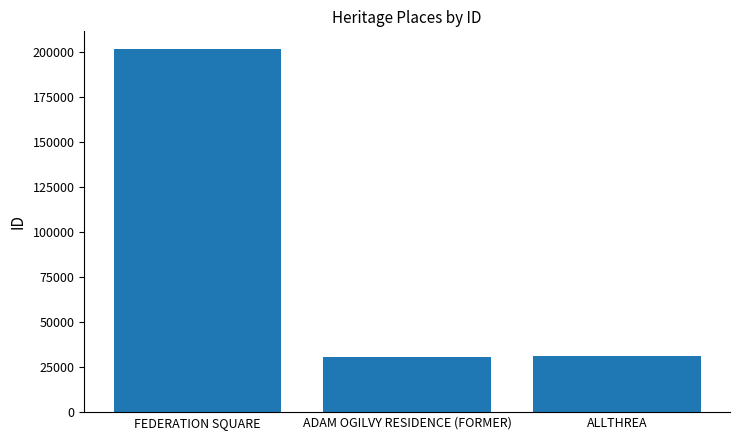

True or false: the data shows 99047 at FEDERATION SQUARE.

False